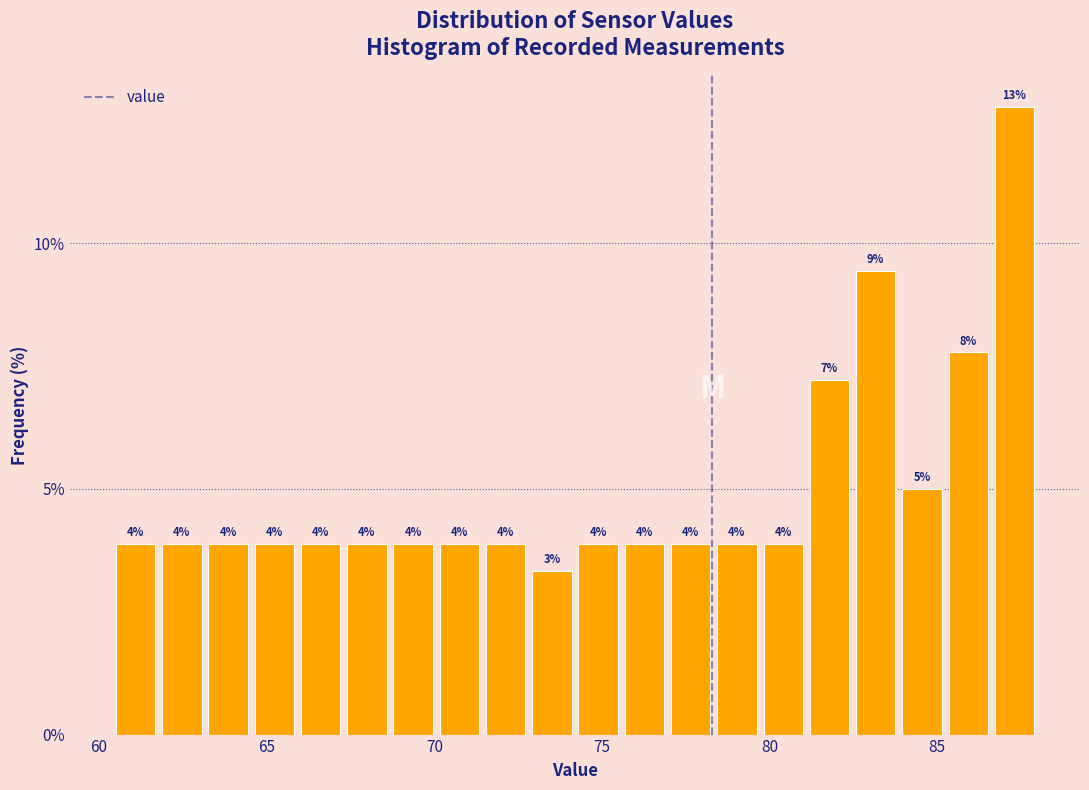

Around what value on the x-axis is the tallest bar? Give the approximate position of its centre, as read against the axis.

87.5